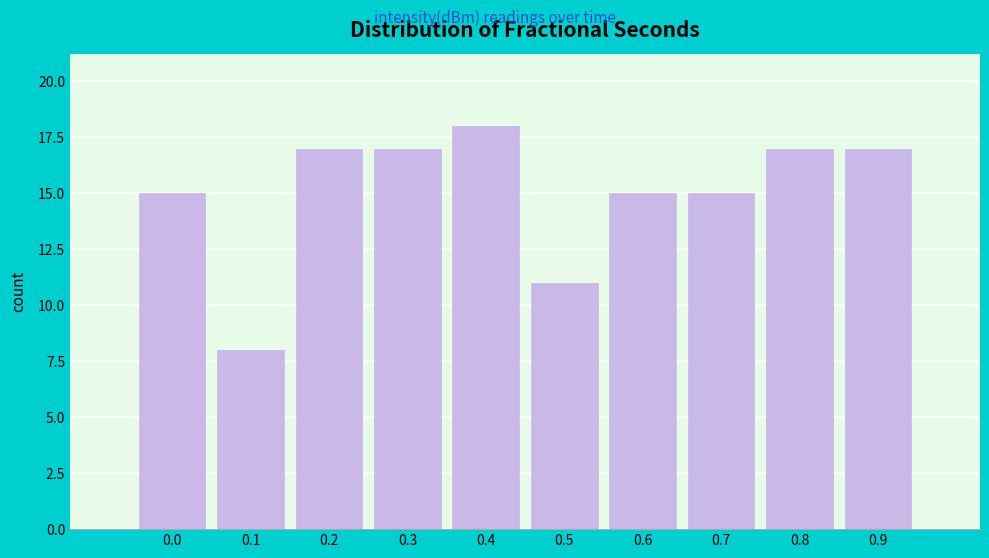

Reading left to right, transcribe all the data shown in this chart.

15	8	17	17	18	11	15	15	17	17